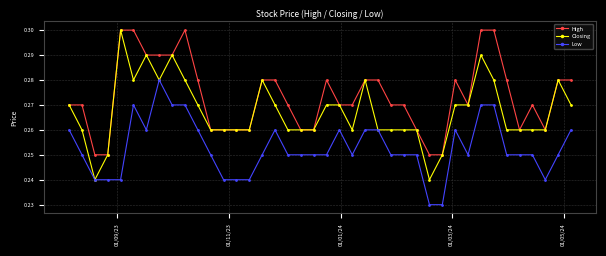

Is this an area chart (filled region under the line)?

No